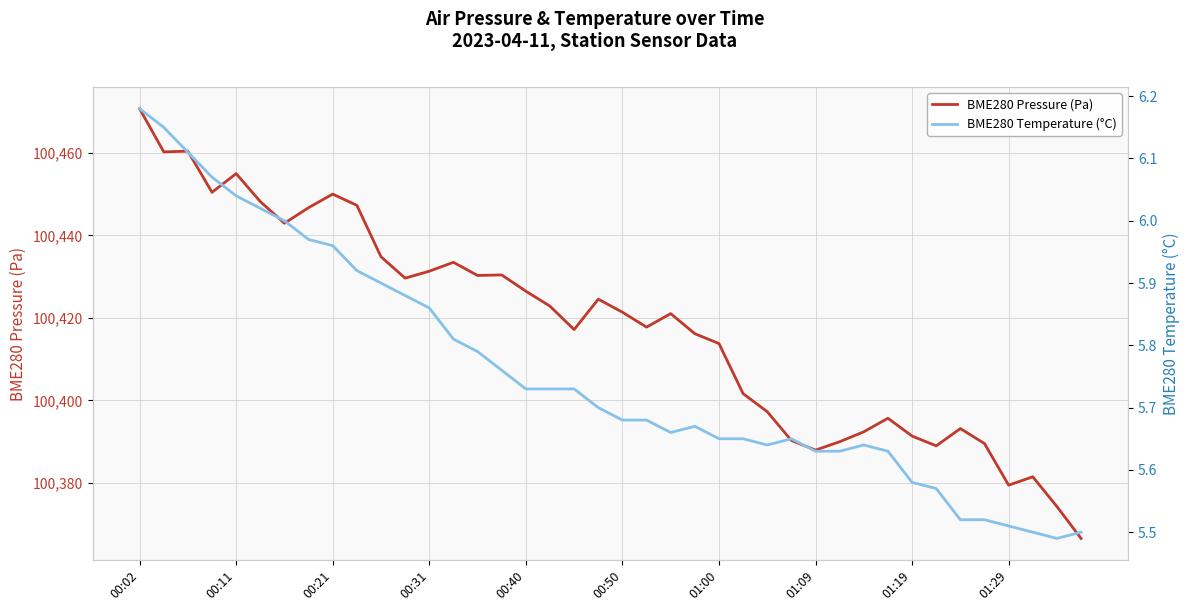

True or false: BME280 Temperature (°C) and BME280 Pressure (Pa) intersect in this chart.

False